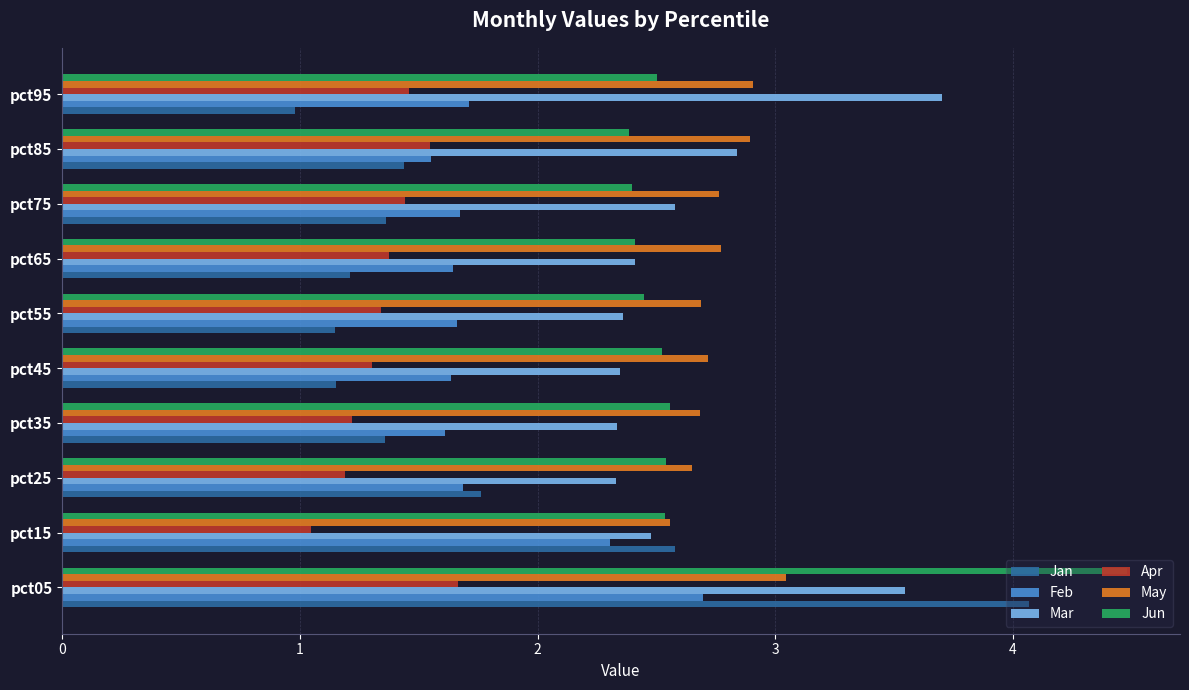

What is the sum of the Jan values at pct45 and pct15?

3.7